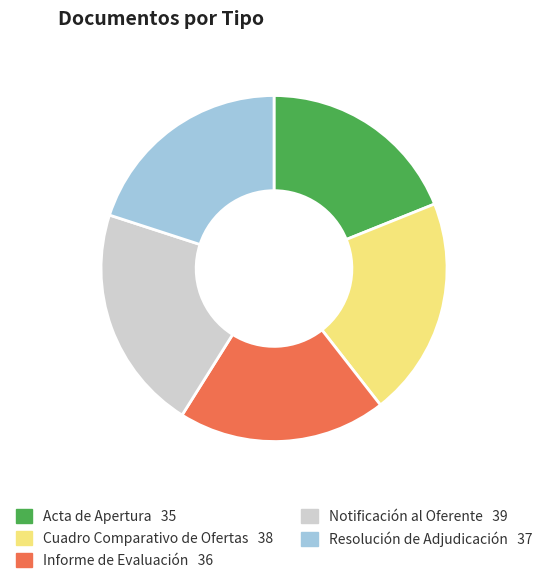

Does Resolución de Adjudicación account for over 50% of the chart?

No